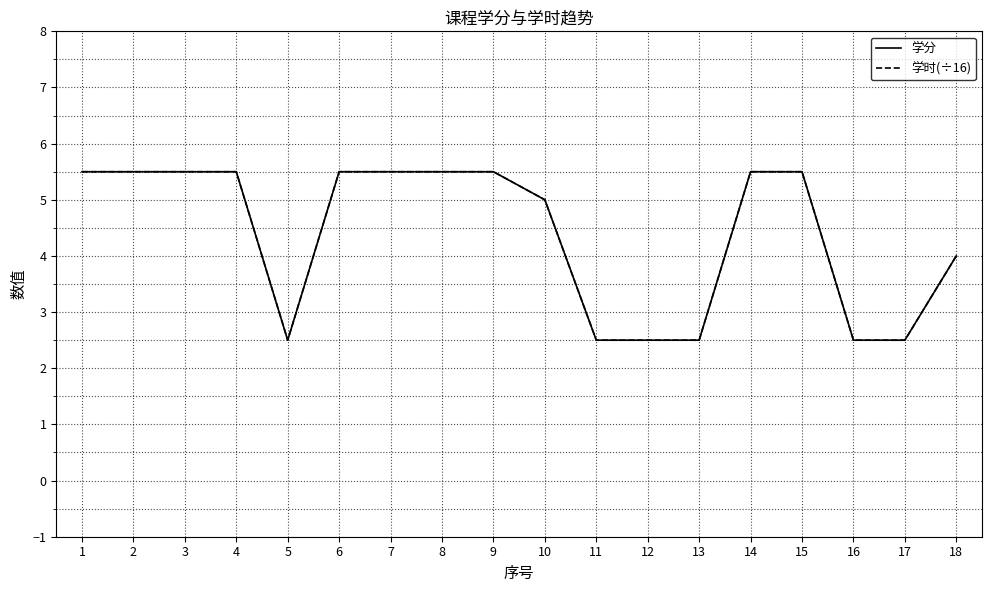

What value does the 学分 series have at 7?

5.5